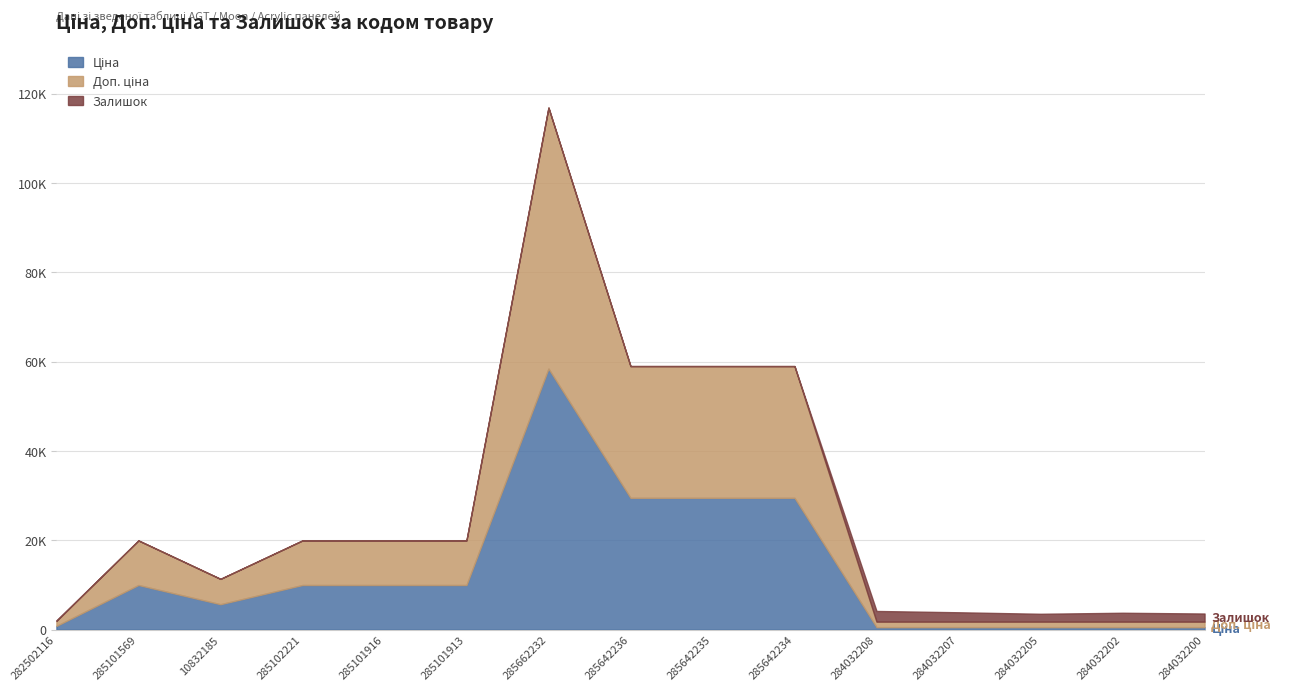

The Залишок series shows 20.8 at 285101913. True or false?

False